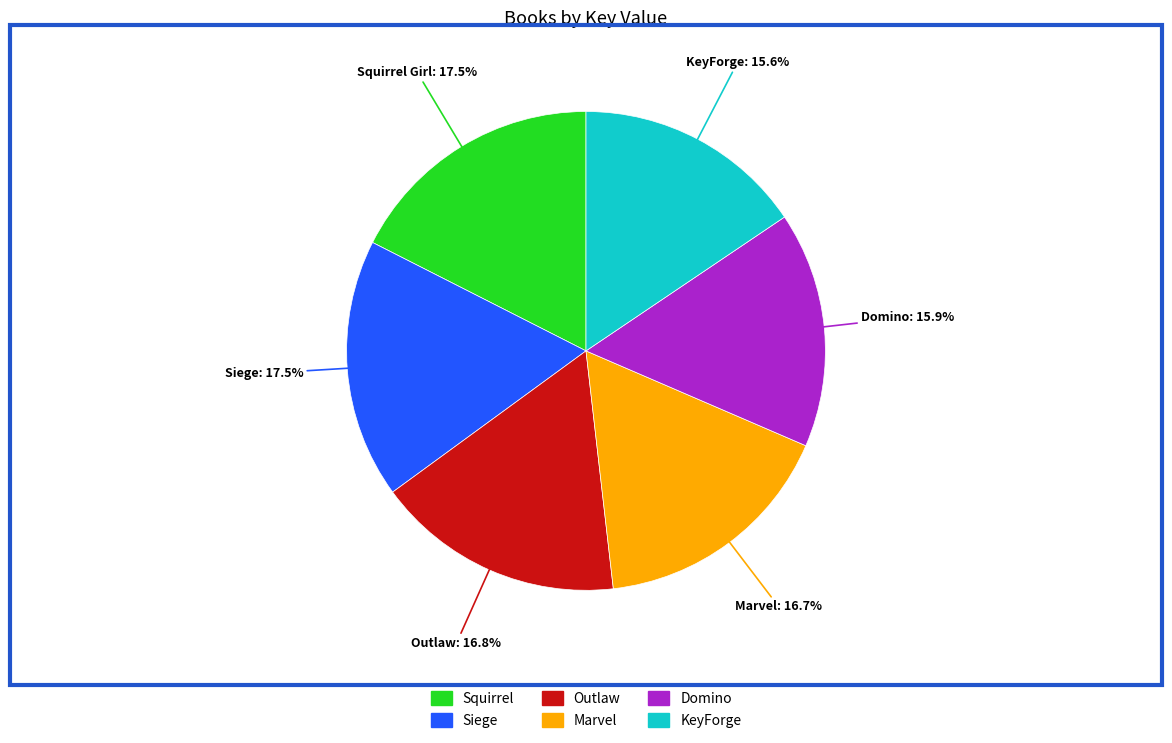

Is there any slice that represents more than half of the pie?

No